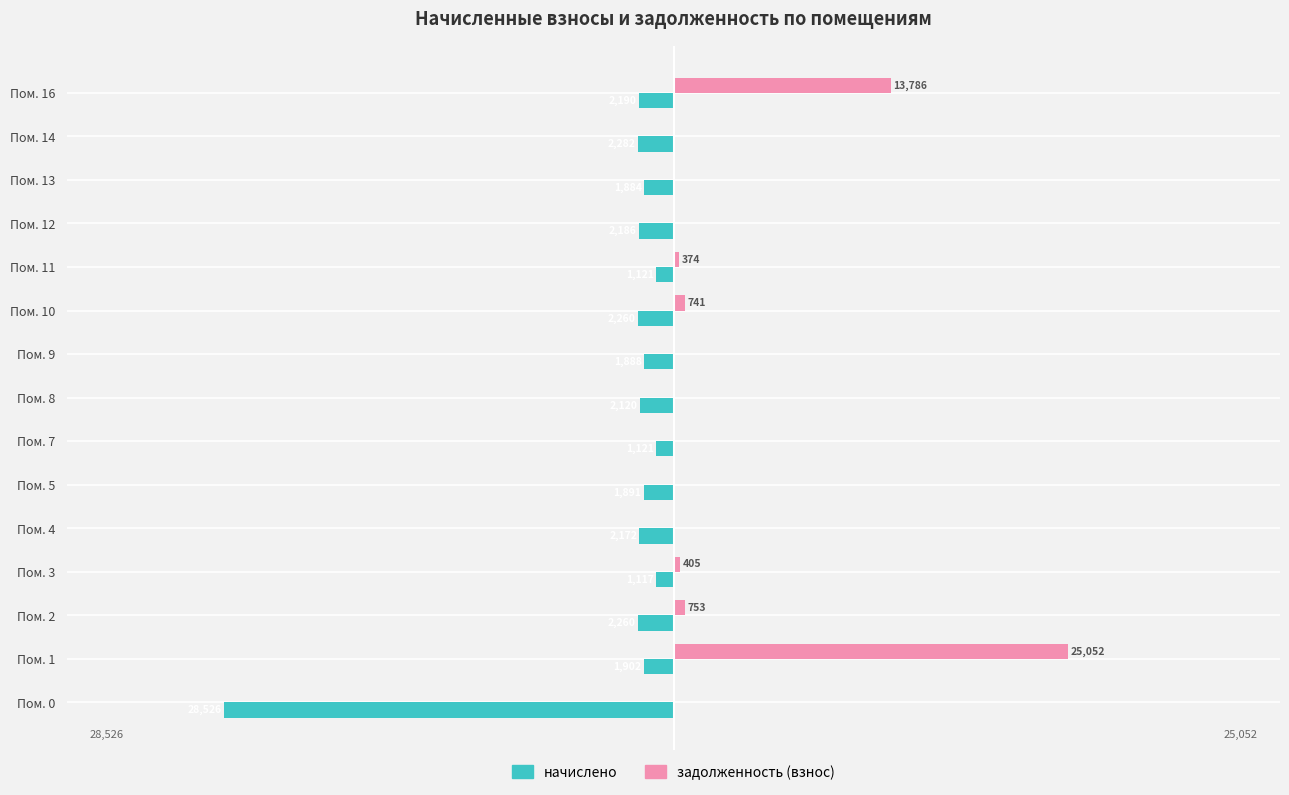

What are all the series names shown in the legend?

начислено, задолженность (взнос)